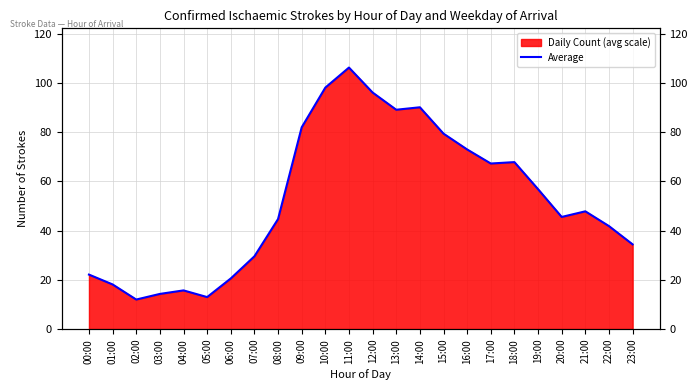

What is the ratio of the value at 13:00 to the value at 10:00?

0.9